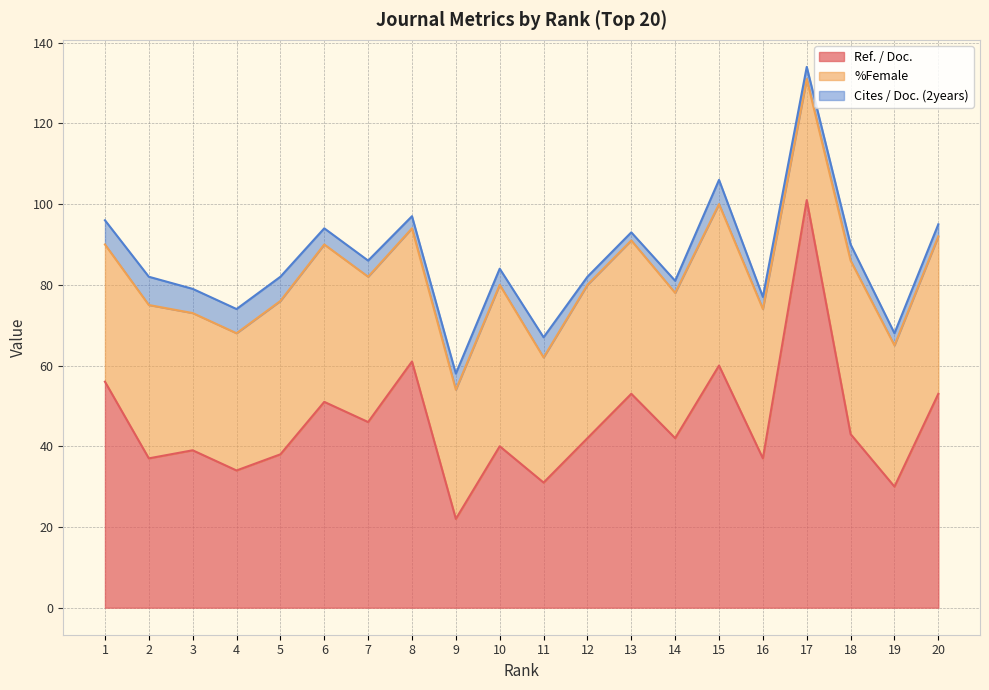

What is the average value of the Cites / Doc. (2years) series?

4